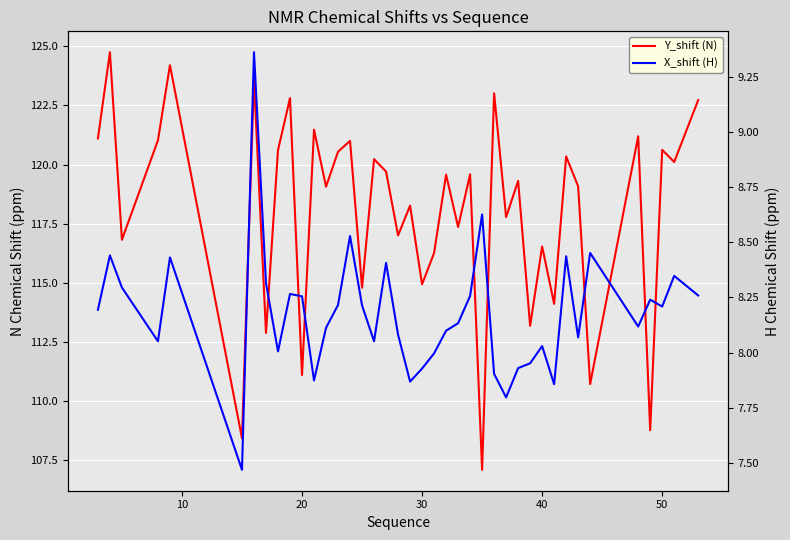

What is the minimum value shown in the chart?

7.5